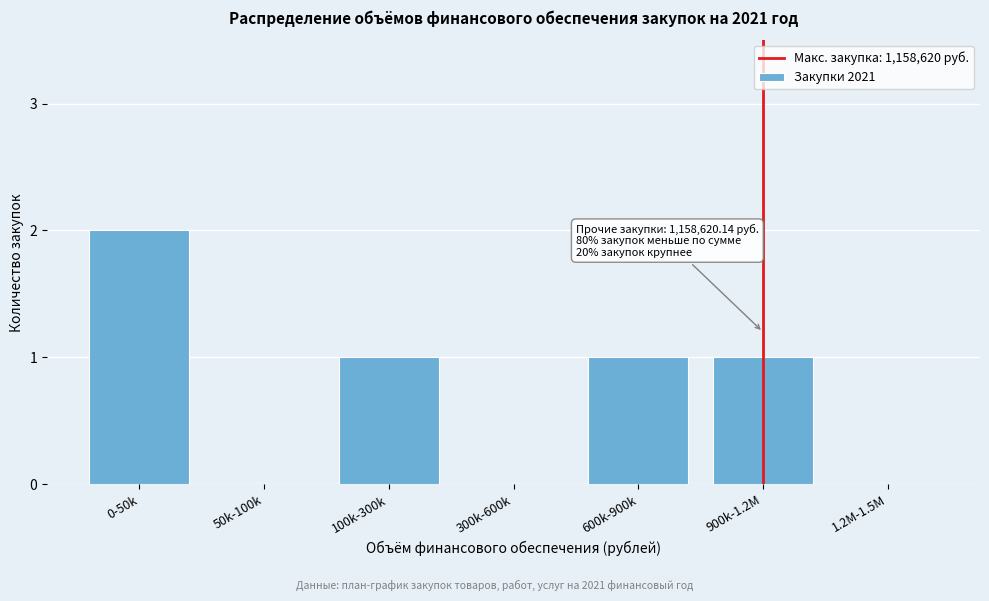

Reading right to left, extract all data points from this chart.

1.2M-1.5M=0	900k-1.2M=1	600k-900k=1	300k-600k=0	100k-300k=1	50k-100k=0	0-50k=2